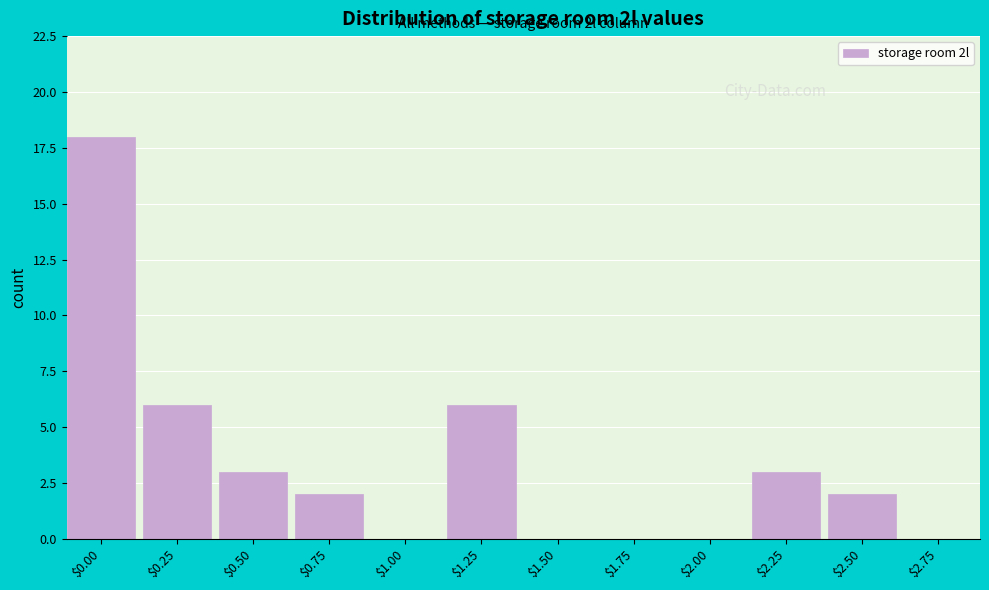

The value at $1.75 is -7. True or false?

False